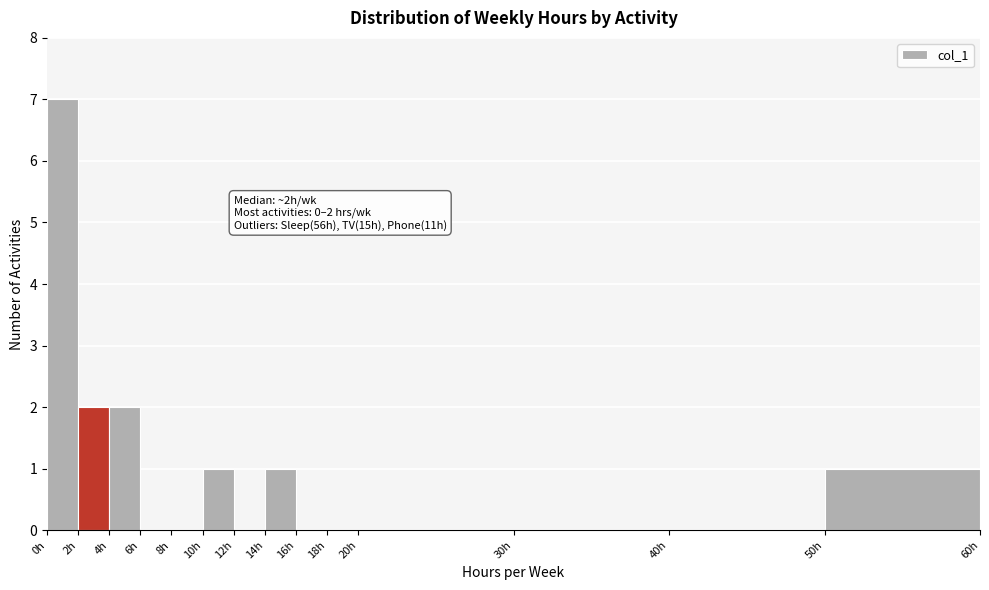

Over which range of the x-axis is the bar tallest?

0 to 2